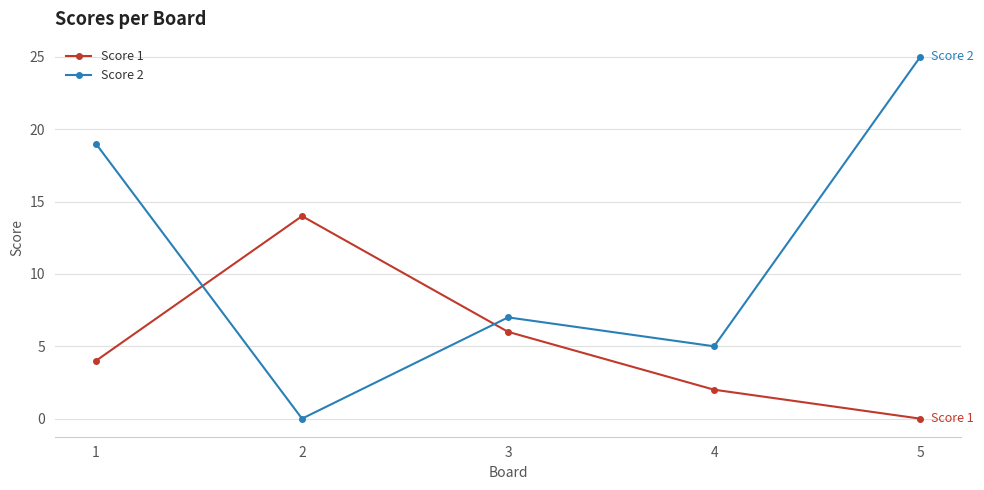

What is the spread (max minus min) of values at 1?

15